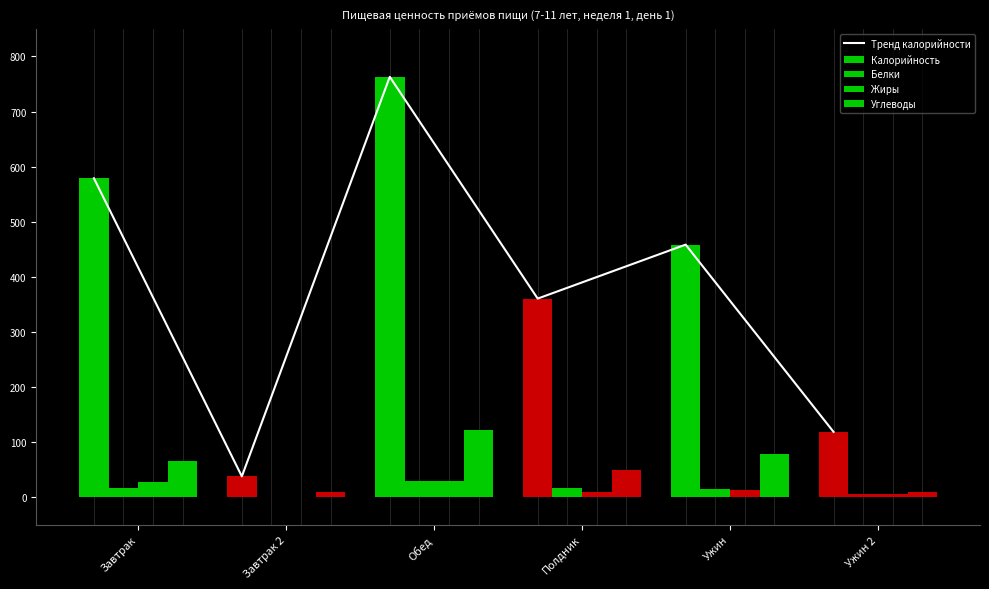

Reading right to left, transcribe all the data shown in this chart.

Тренд калорийности: 118.4	458.4	360.4	763.0	37.6	578.8
Калорийность: 118.4	458.4	360.4	763.0	37.6	578.8
Белки: 5.8	14.4	16.6	30.0	0.8	16.6
Жиры: 6.4	12.4	9.0	30.0	0.0	28.1
Углеводы: 9.4	78.3	49.0	121.0	8.6	65.5